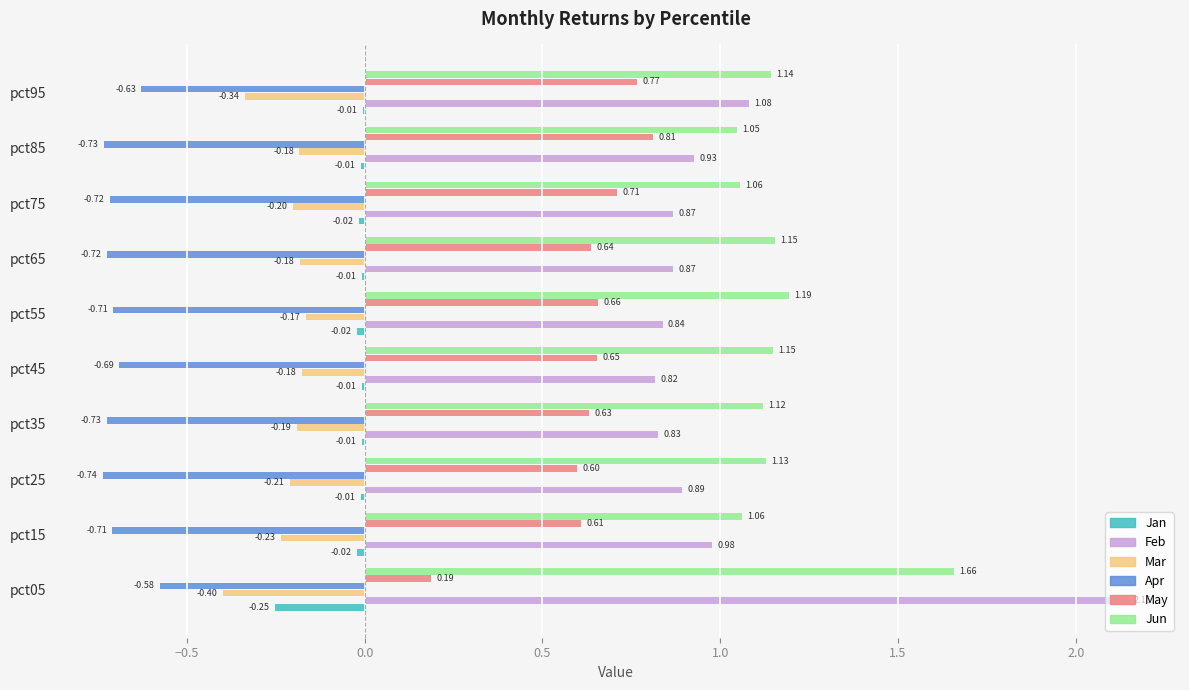

Which series has the largest total across all categories?

Jun